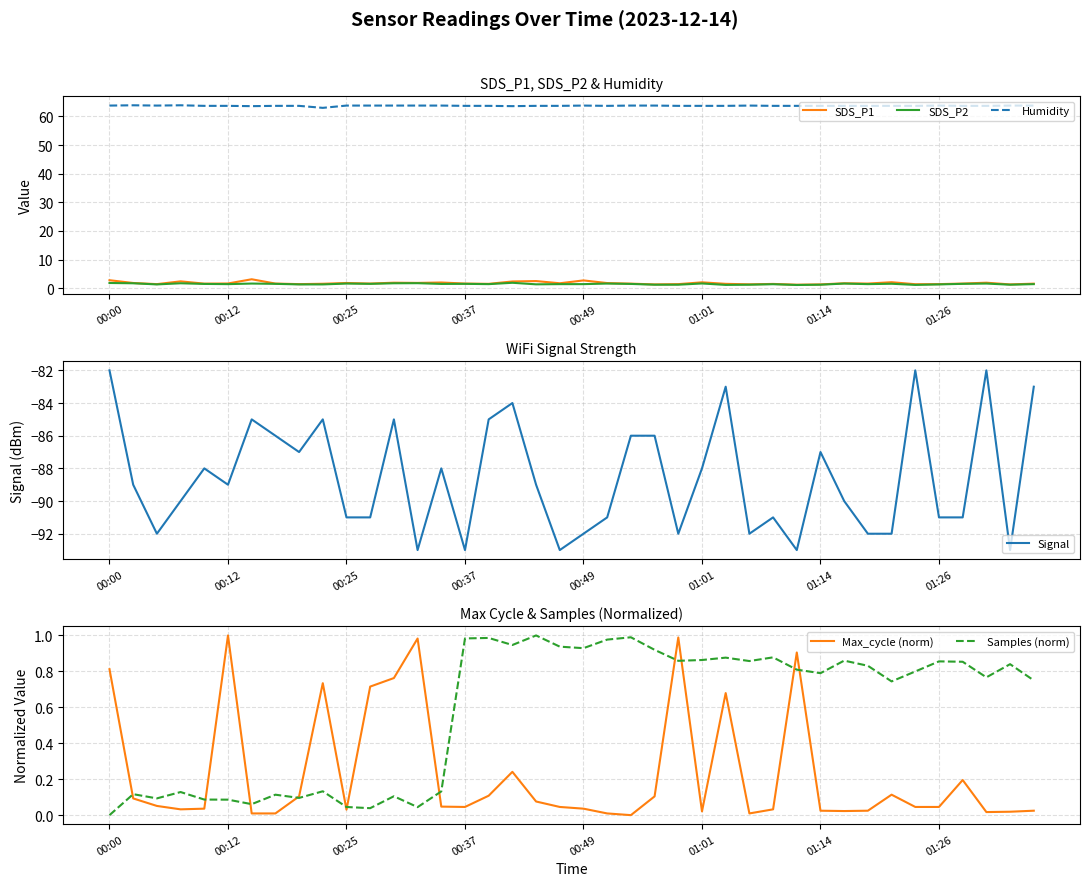

The value of SDS_P2 at 19 is 0.8. True or false?

False